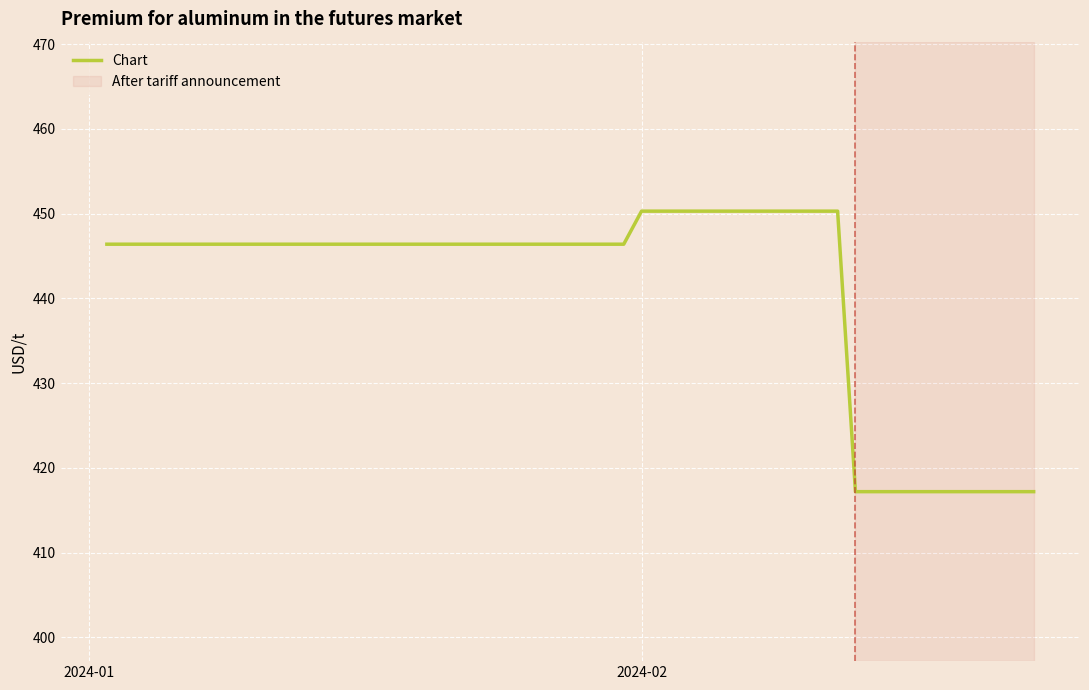

What is the maximum value shown in the chart?

450.3